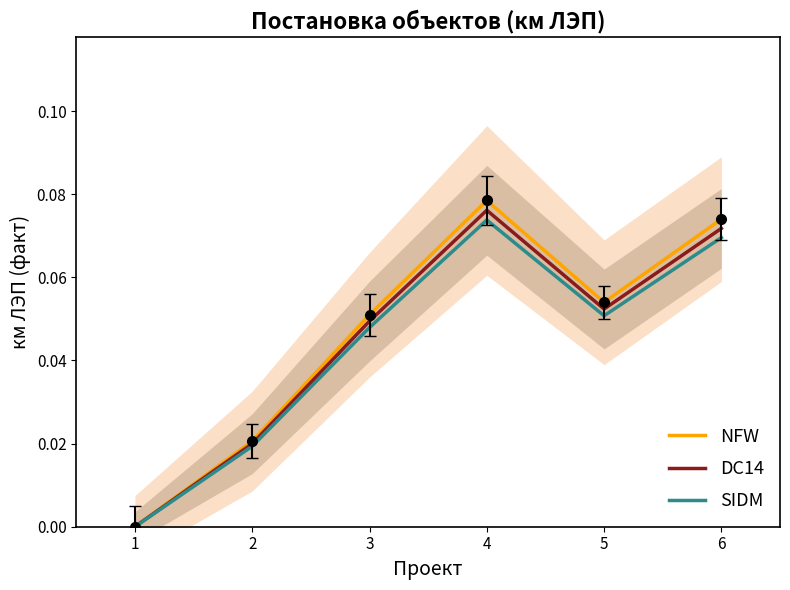

How many values in the SIDM series exceed 0?

5